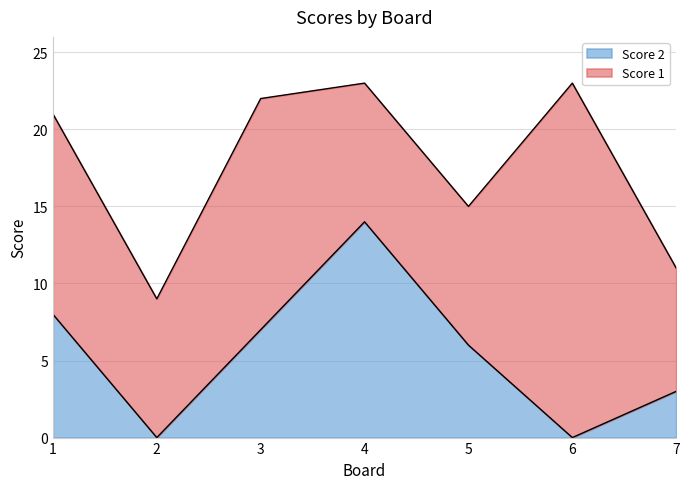

What is the difference between the values at 1 and 7?

5